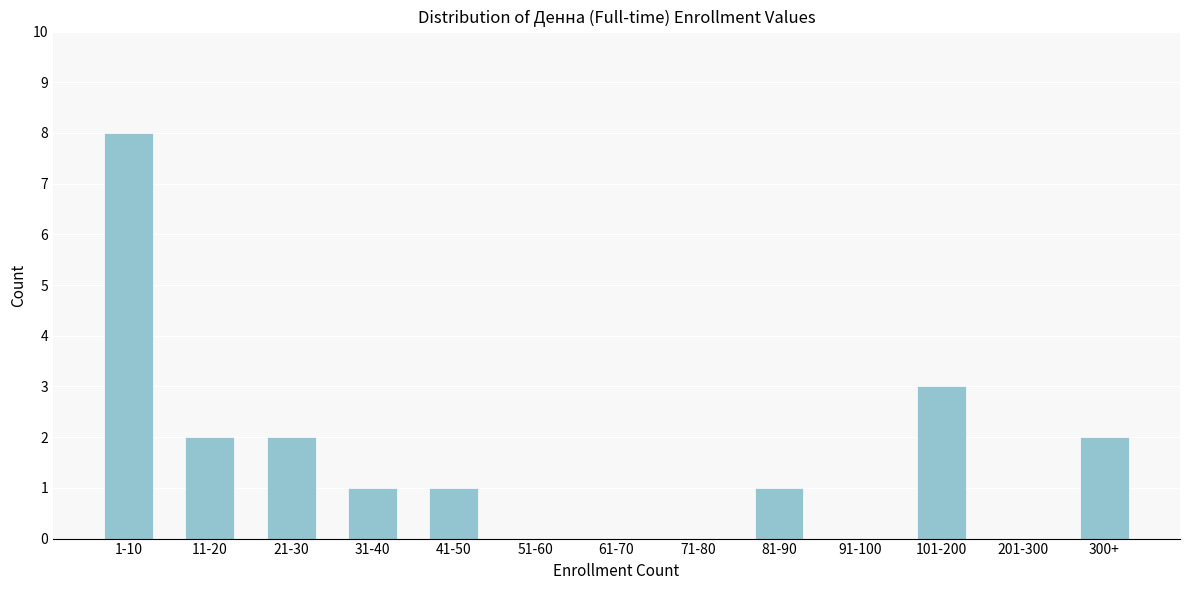

Reading right to left, transcribe all the data shown in this chart.

300+=2	201-300=0	101-200=3	91-100=0	81-90=1	71-80=0	61-70=0	51-60=0	41-50=1	31-40=1	21-30=2	11-20=2	1-10=8